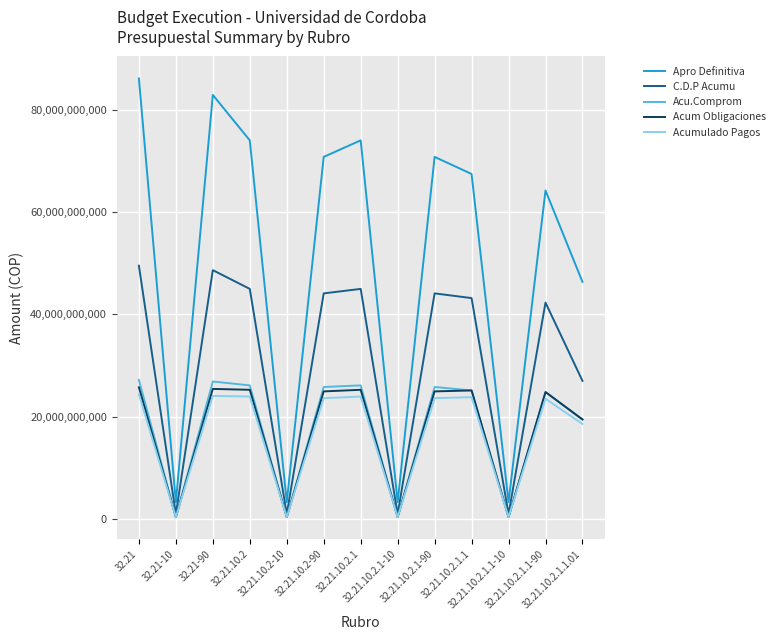

Which series has the largest total across all categories?

Apro Definitiva